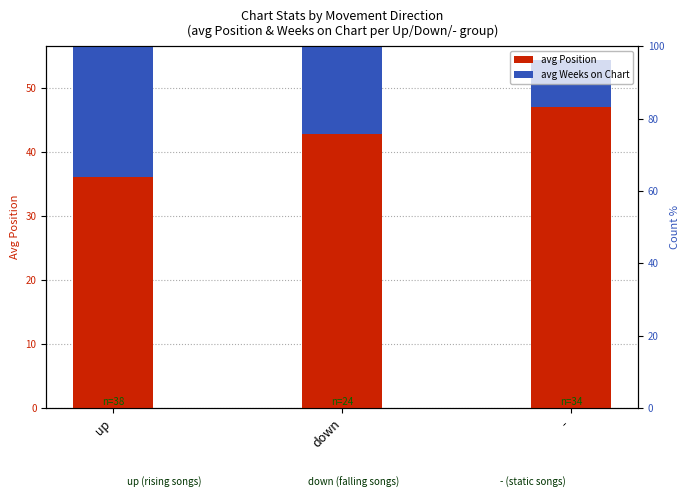

How many bars are there in each group?

2